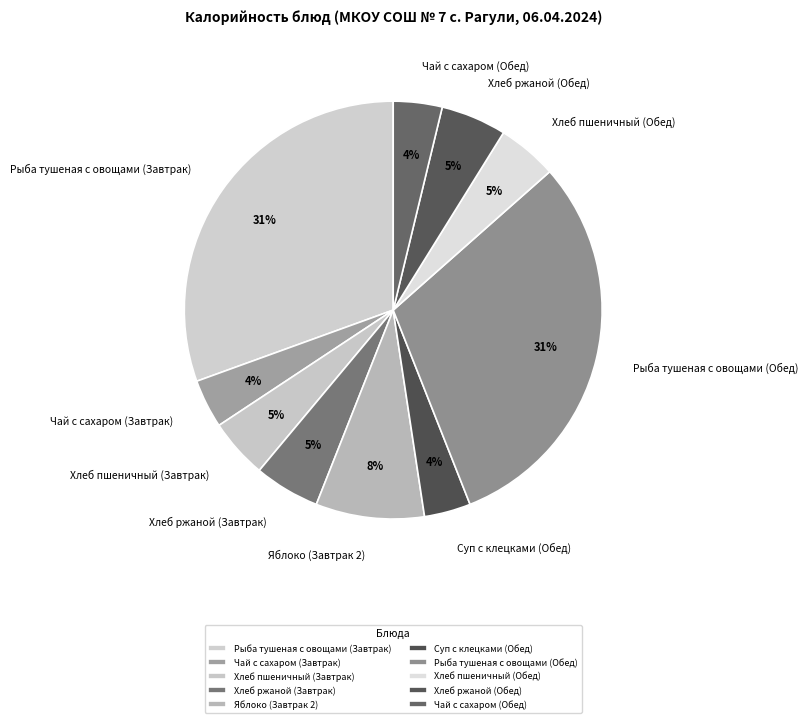

To the nearest percent, what is the combined percentage of Яблоко (Завтрак 2) and Хлеб пшеничный (Завтрак)?

13%